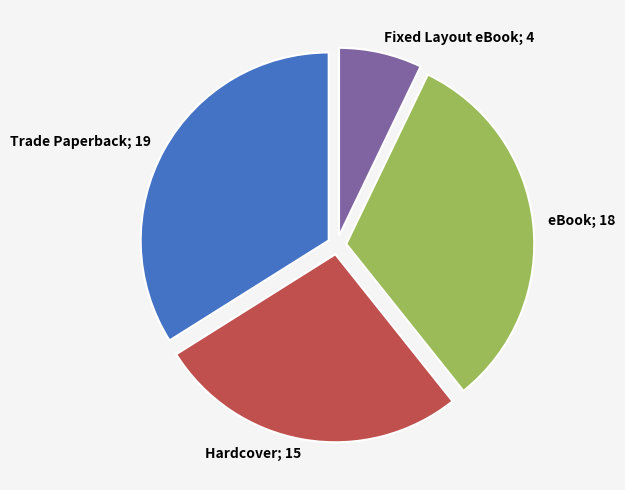

Is there a majority slice in this chart?

No